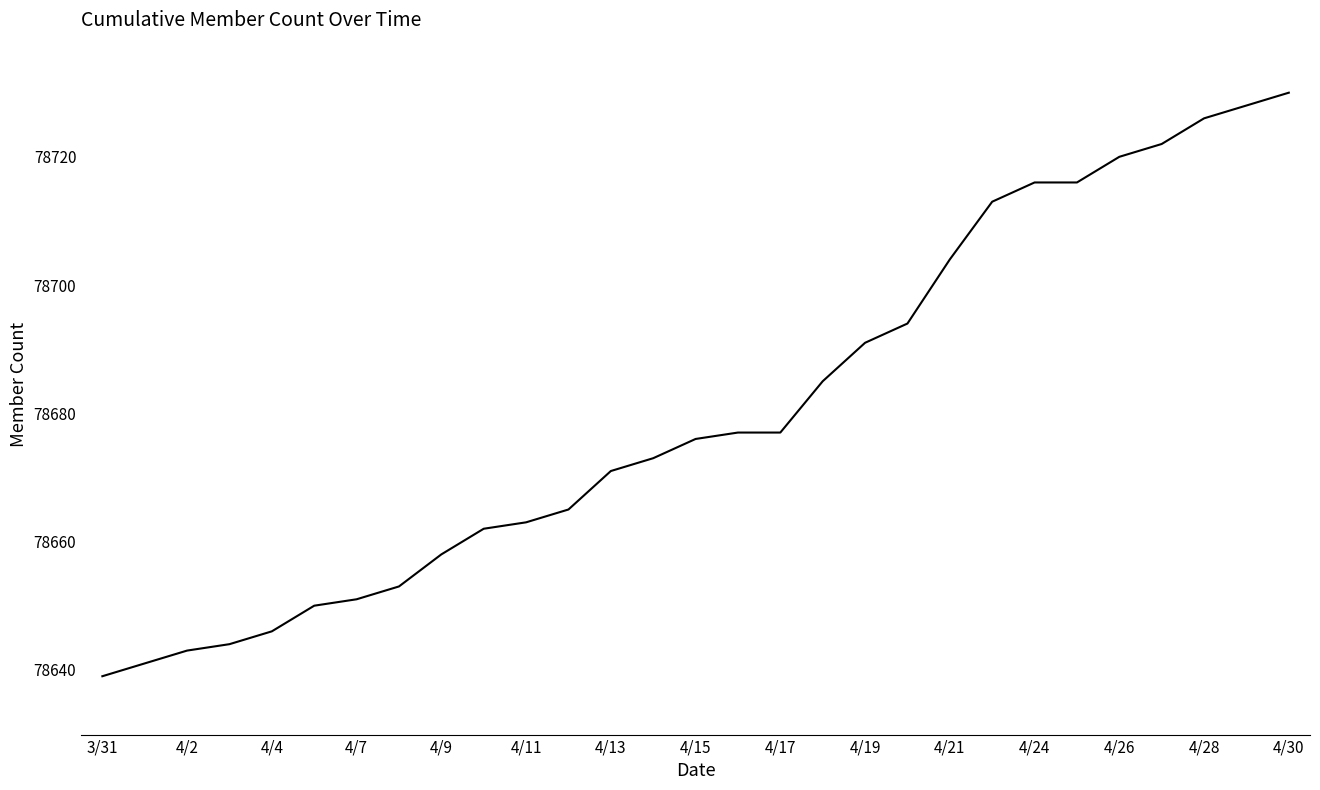

Count the number of data series in this chart.

1